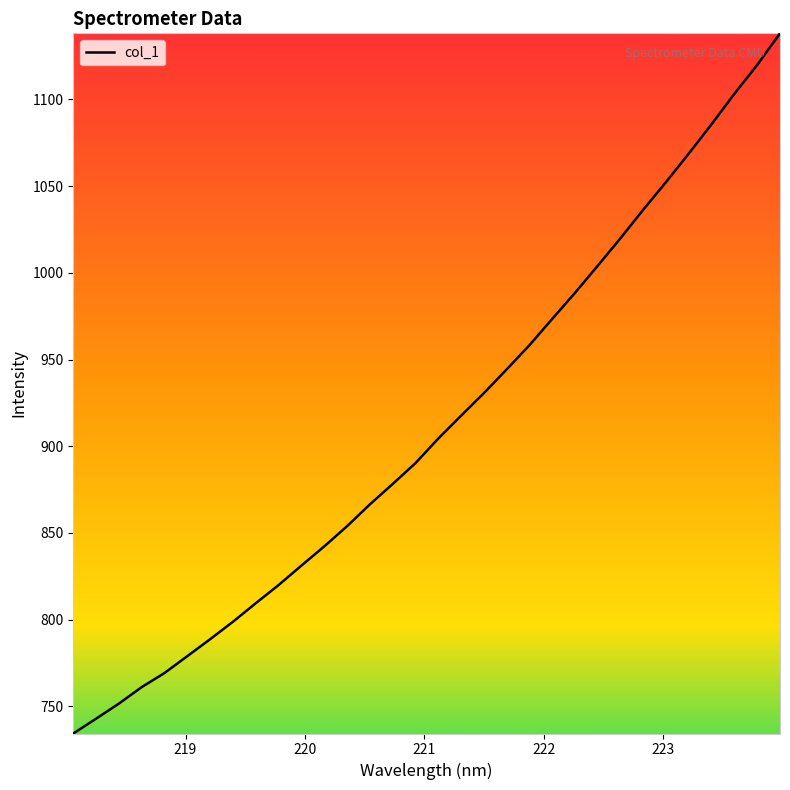

What is the maximum value shown in the chart?

1138.1